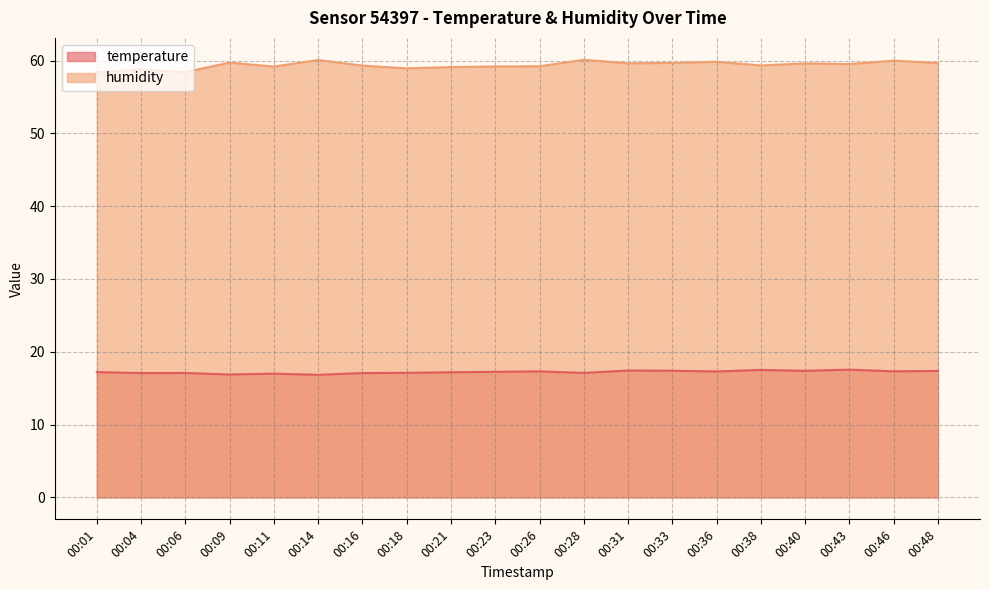

Which series changed the most between 00:18 and 00:31?

humidity